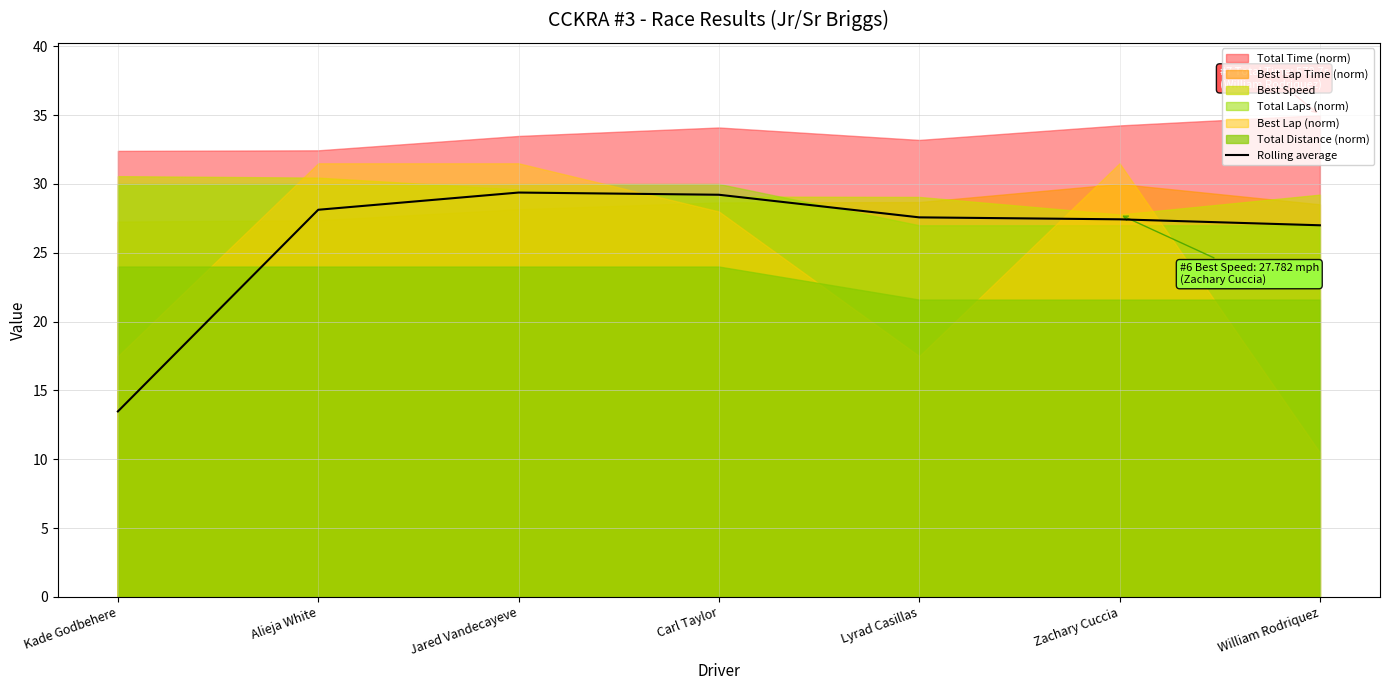

What is the difference between the values at Carl Taylor and Jared Vandecayeve?

0.2